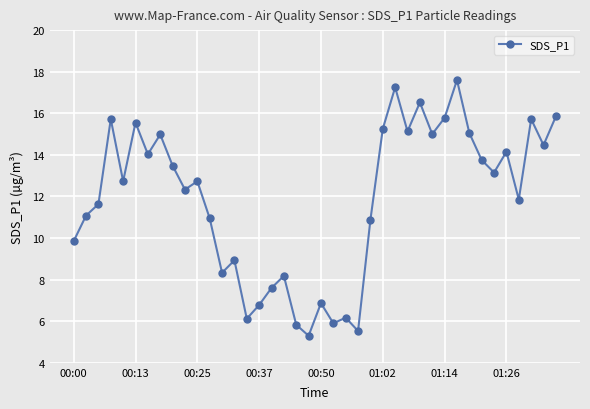

True or false: there are more than 0 points higher than both neighbors.

True